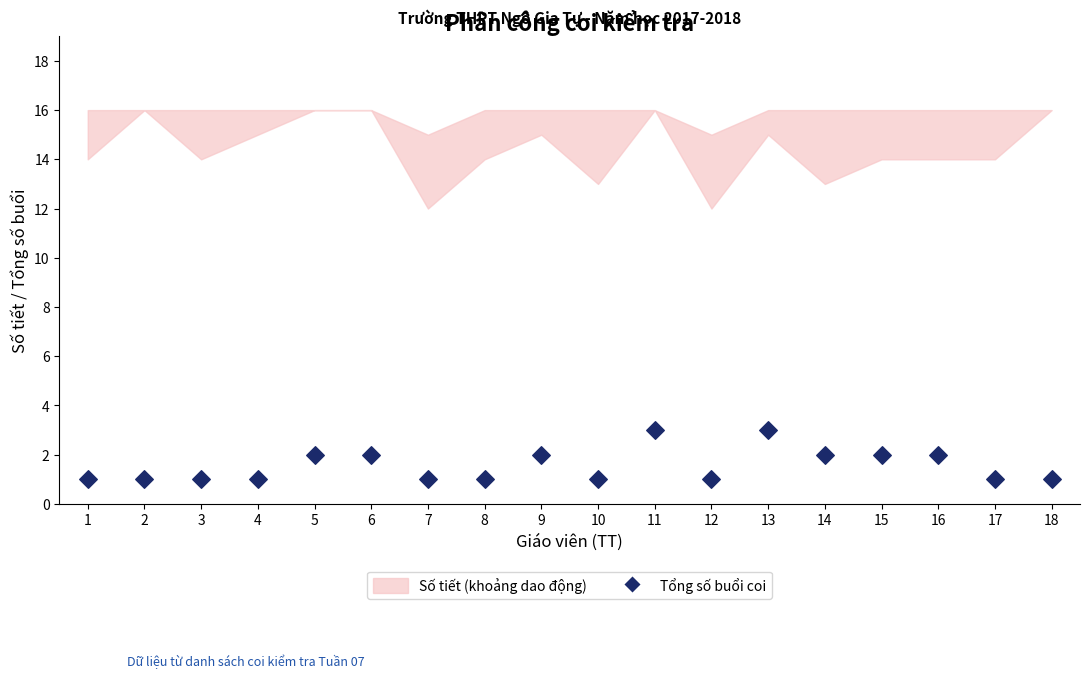

How many points are shown in the scatter plot?

18